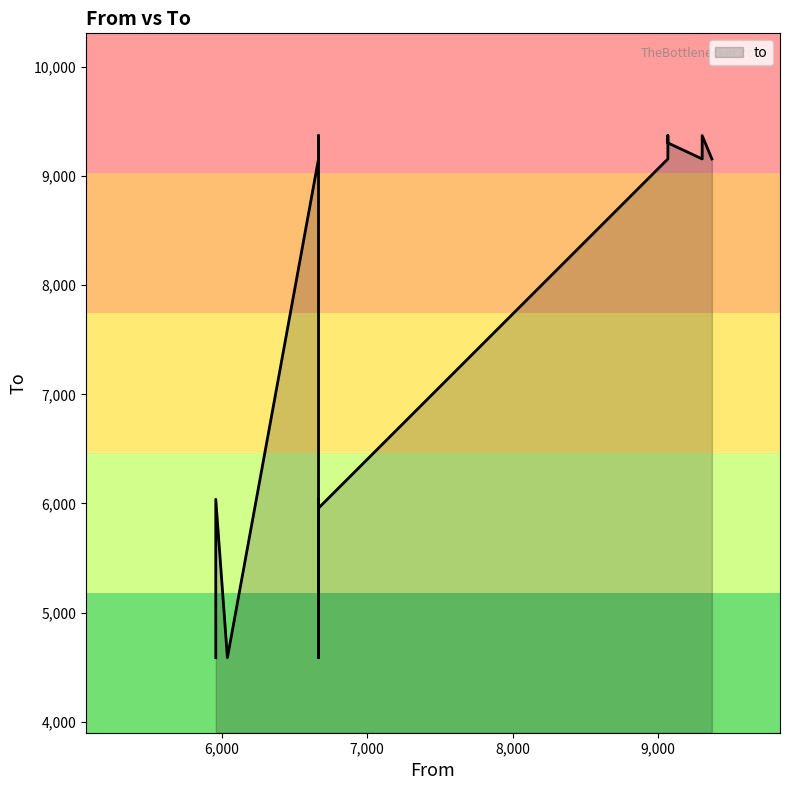

The value at 9305 is 4399. True or false?

False